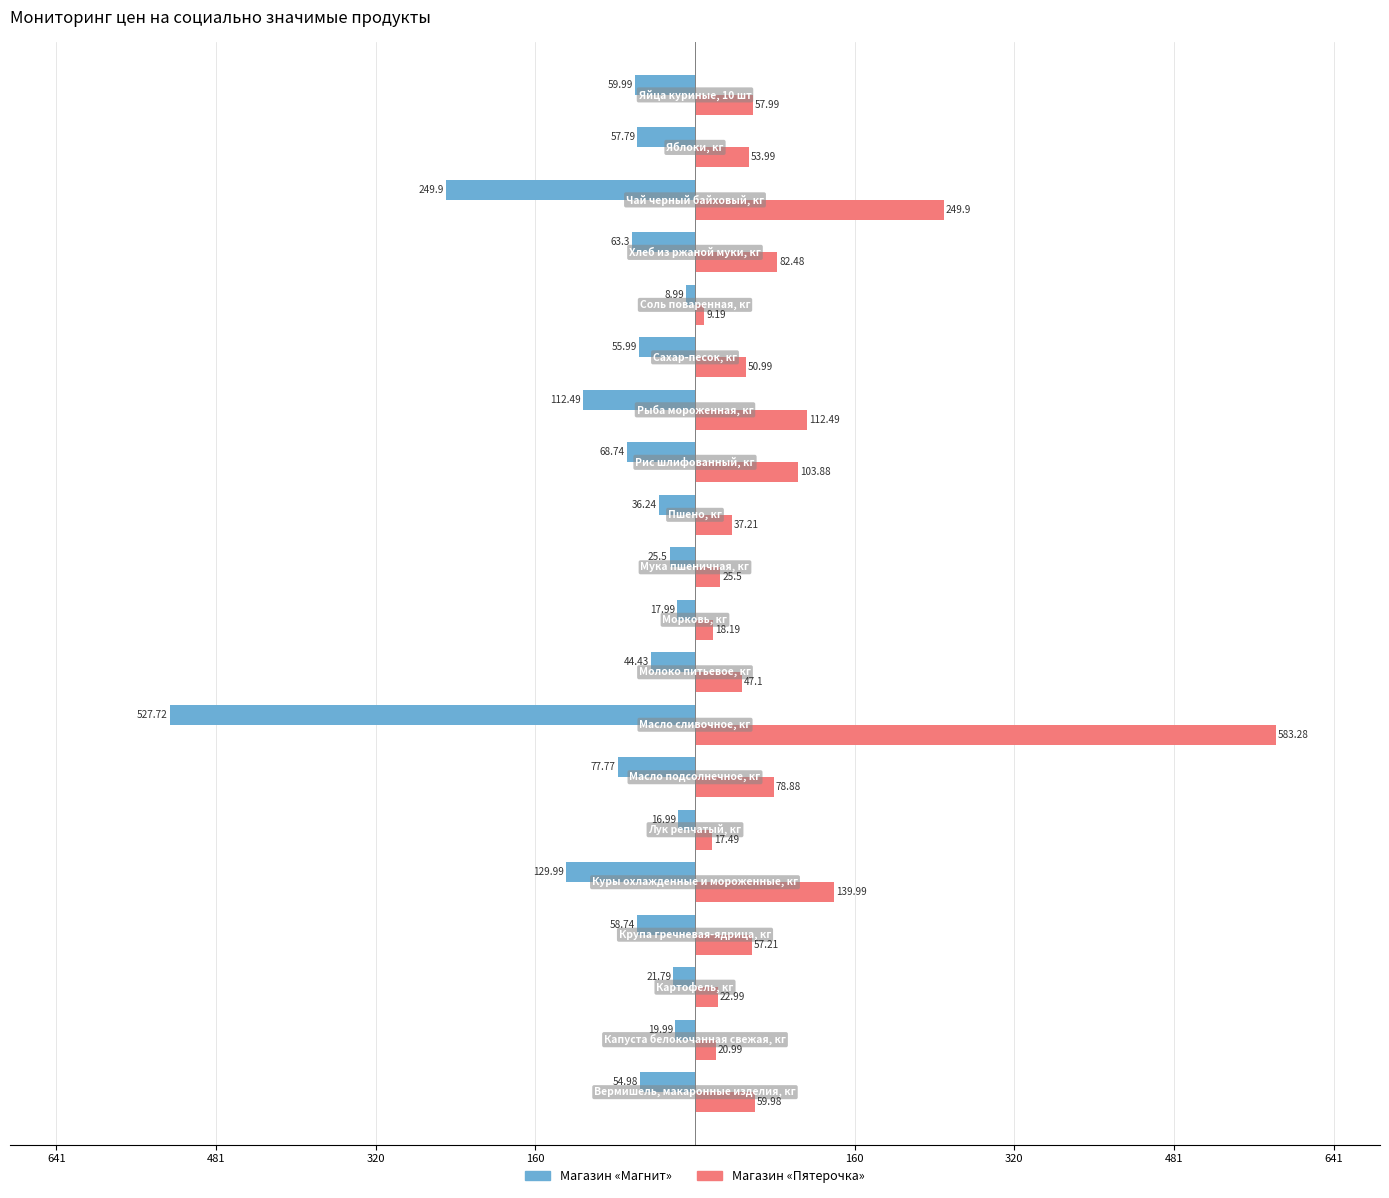

Rank the series by their maximum value, from highest to lowest.

Магазин «Пятерочка», Магазин «Магнит»